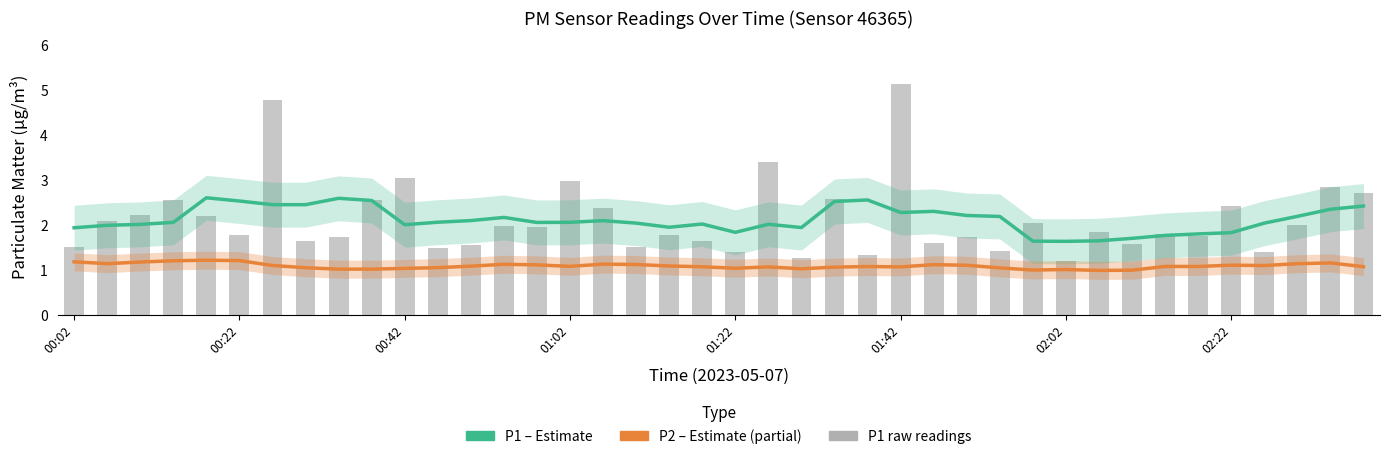

True or false: P2 (estimate) has a value of 1.1 at 01:42.

True